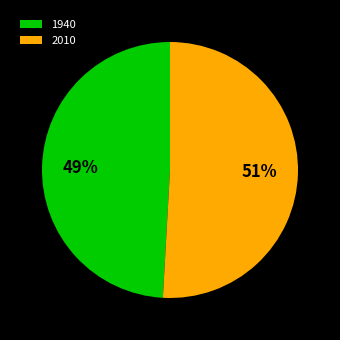

Is the sum of 2010 and 1940 greater than half?

Yes